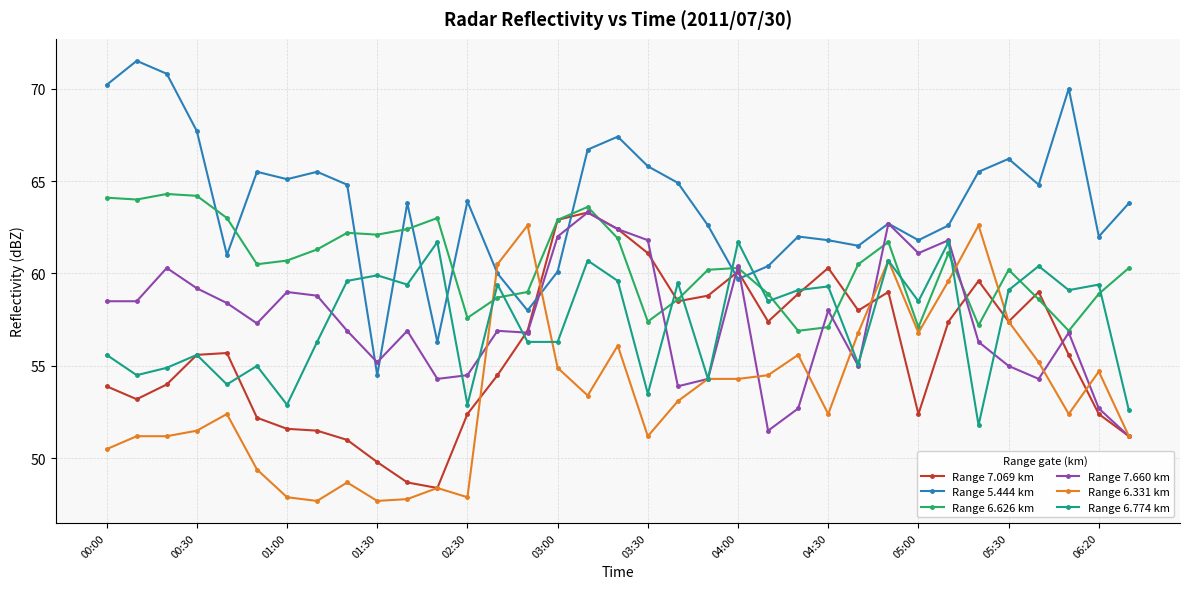

True or false: Range 7.069 km has more than 2 interior local peaks.

True